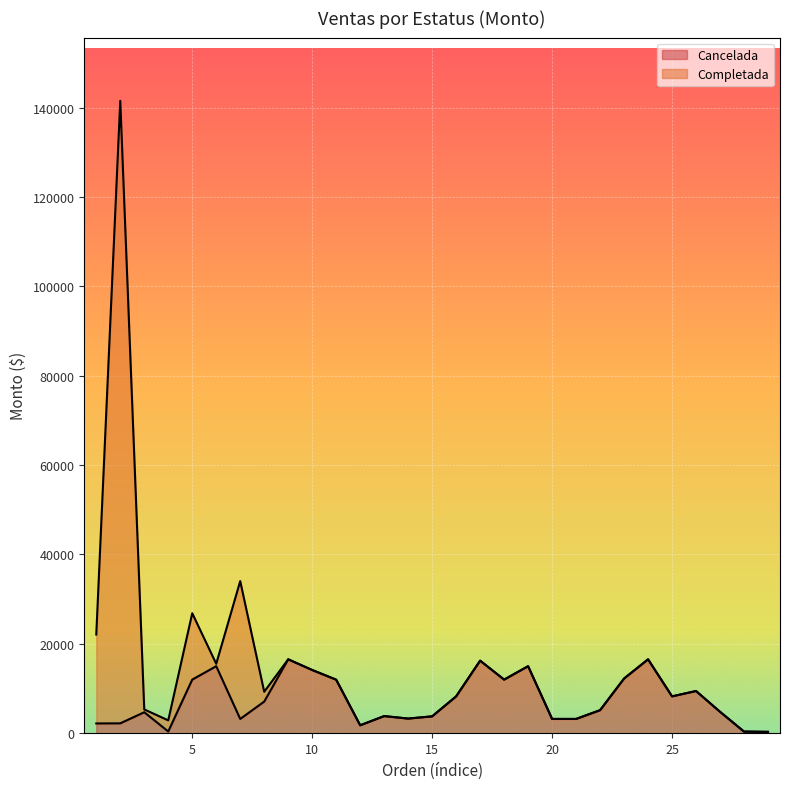

The value of Cancelada at 20 is 3200.0. True or false?

True